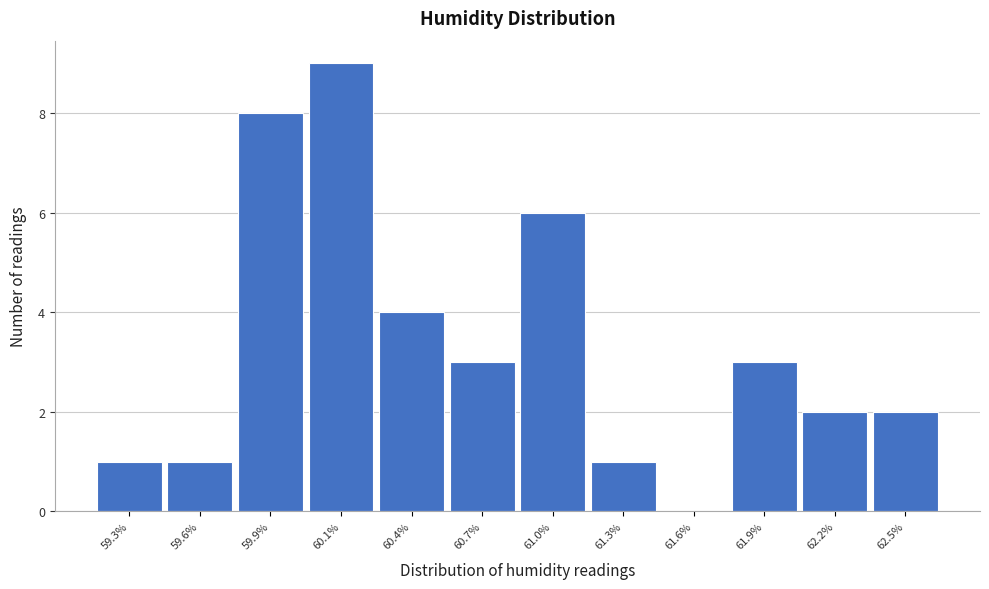

Reading left to right, transcribe all the data shown in this chart.

59.3%=1	59.6%=1	59.9%=8	60.1%=9	60.4%=4	60.7%=3	61.0%=6	61.3%=1	61.6%=0	61.9%=3	62.2%=2	62.5%=2